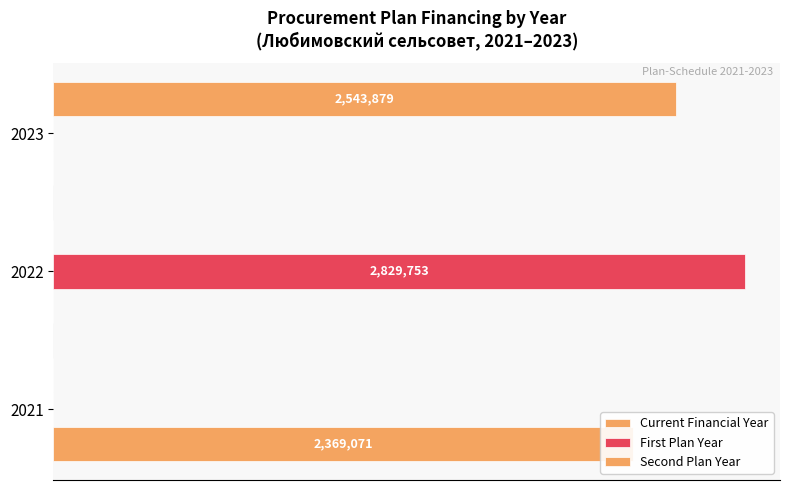

The value of First Plan Year at 2023 is -1697840.5. True or false?

False